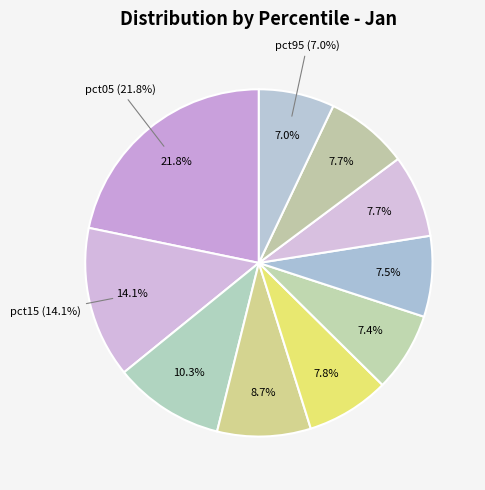

Which slice is the smallest?

pct95